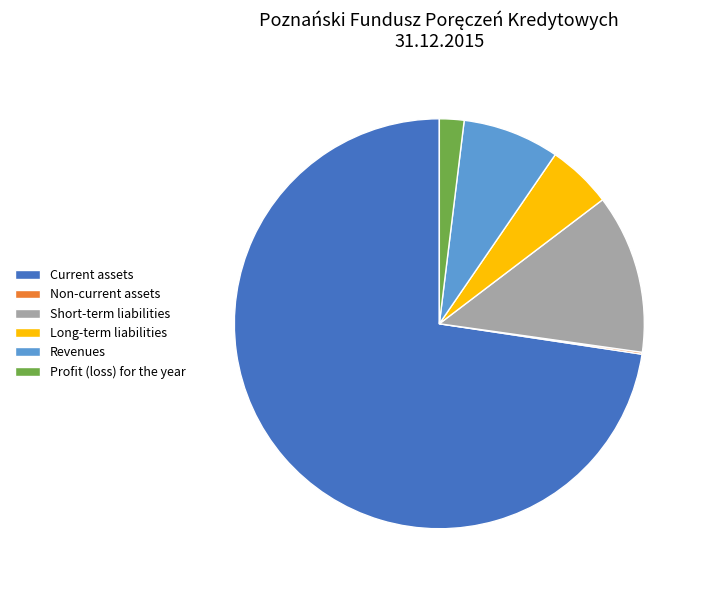

Is there a majority slice in this chart?

Yes